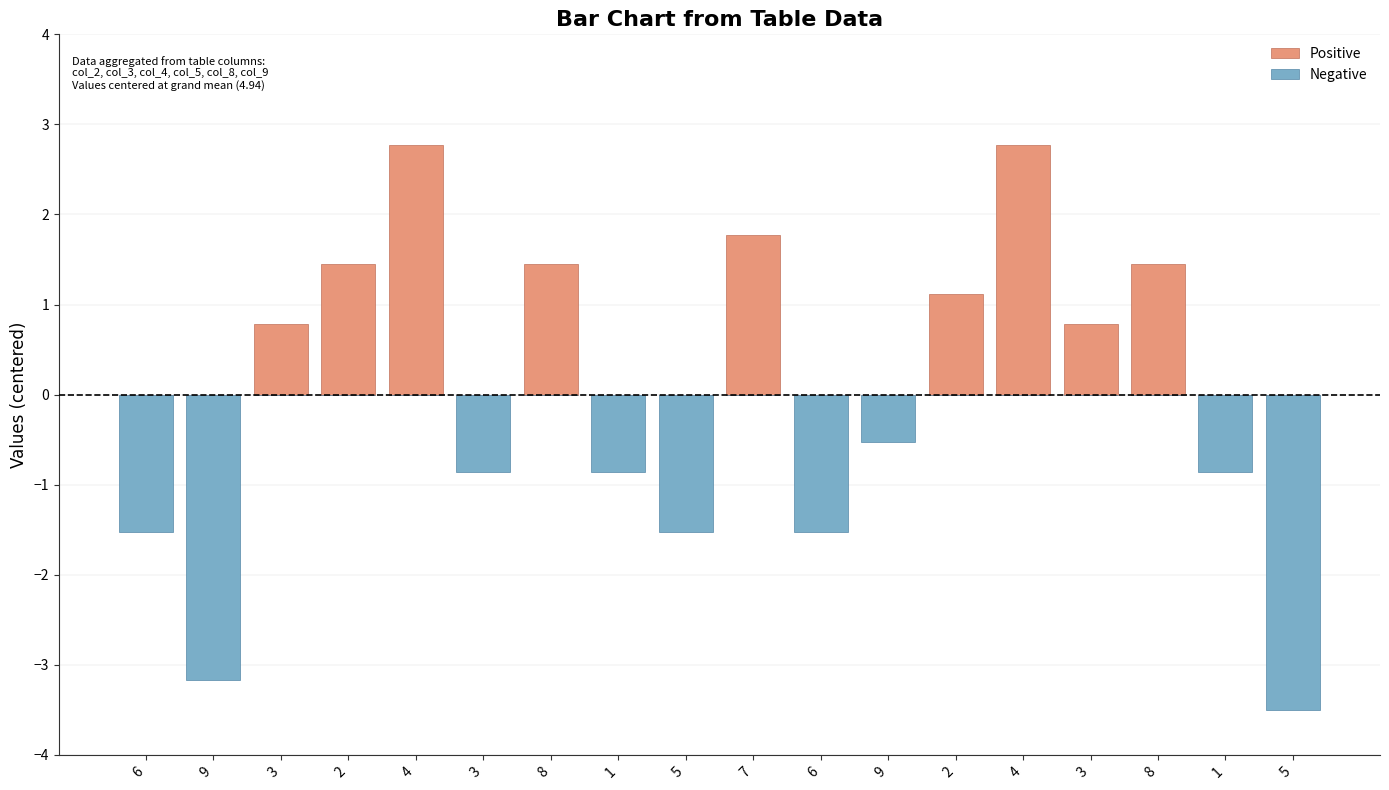

List the series in order of their peak value, highest first.

Positive, Negative